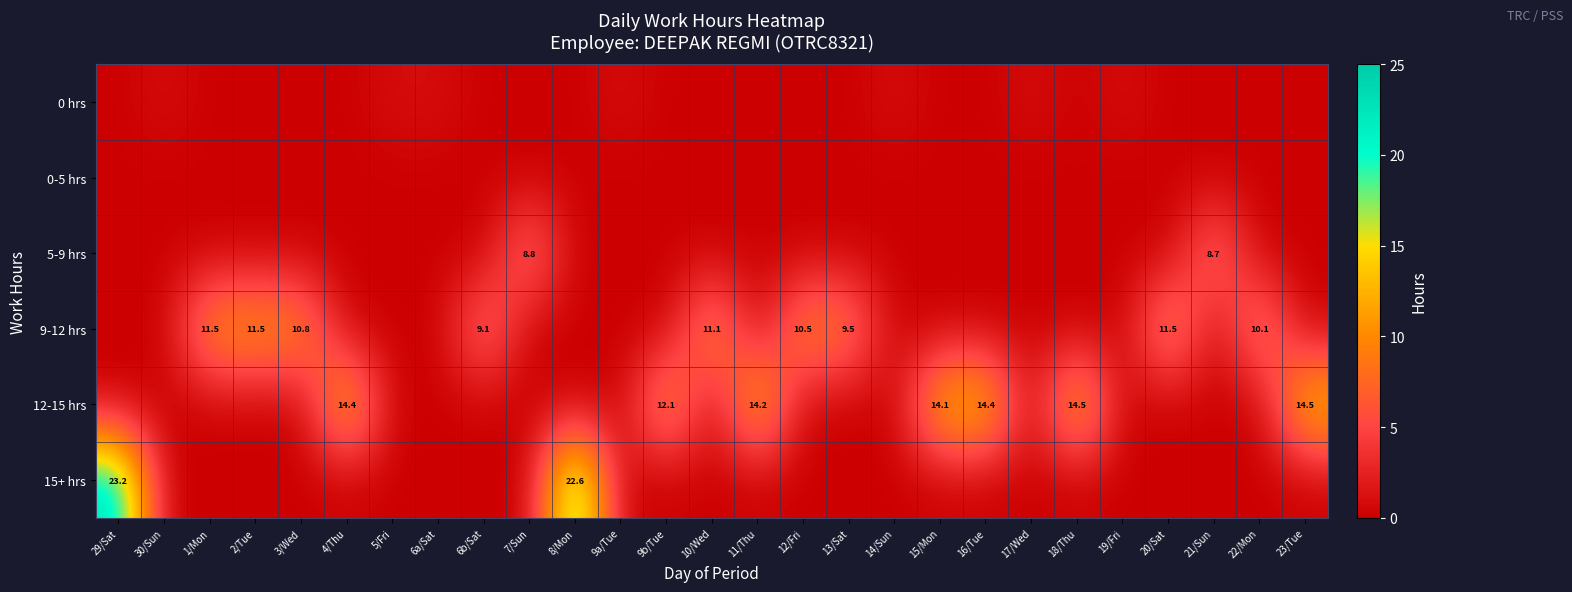

At how many categories does at least one series exceed 9?

18